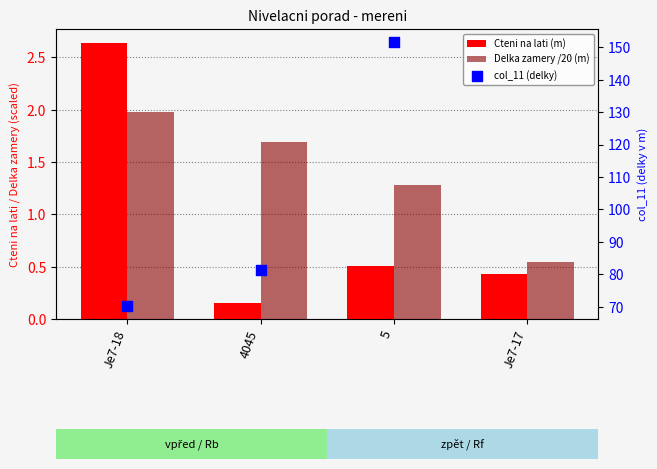

Which series has the largest total across all categories?

Delka zamery (m)